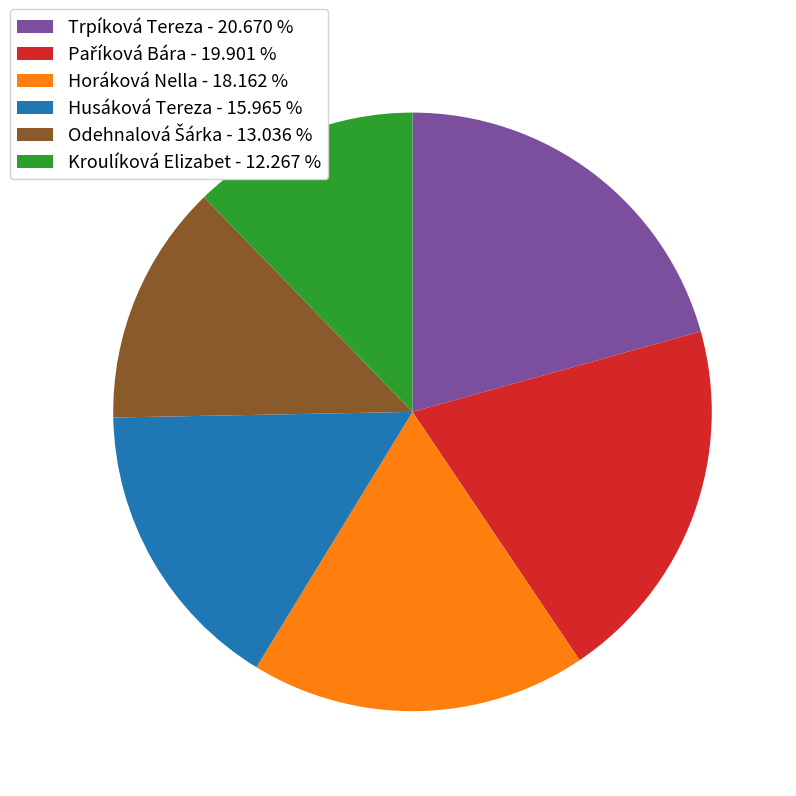

Between Husáková Tereza and Horáková Nella, which is larger?

Horáková Nella